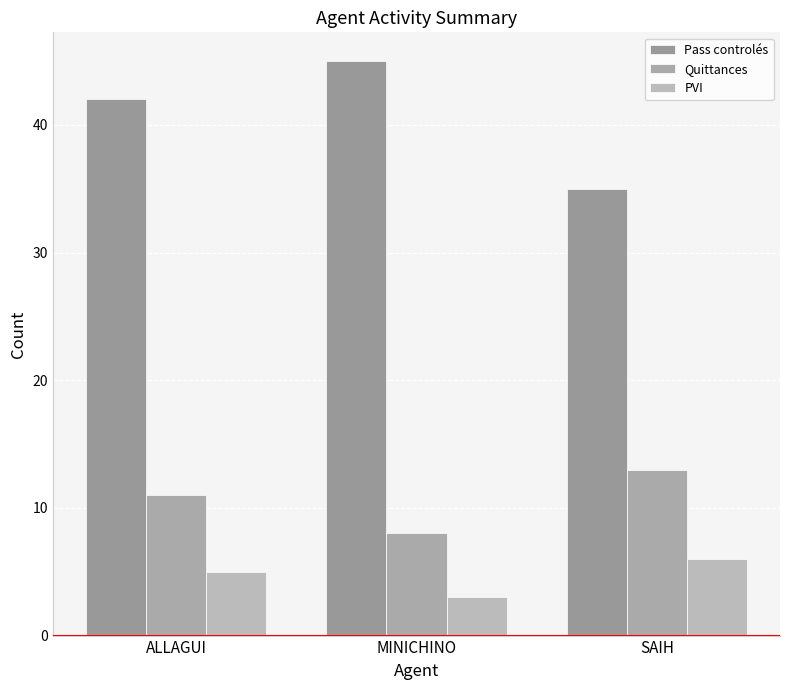

What value does the Quittances series have at SAIH?

13